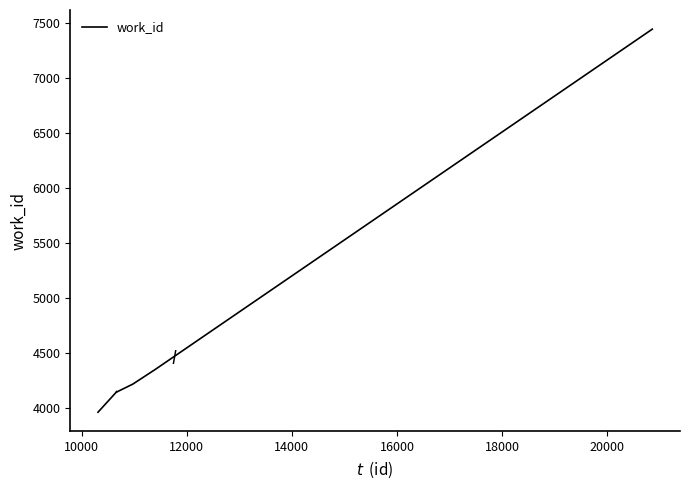

How many series are shown in this chart?

1